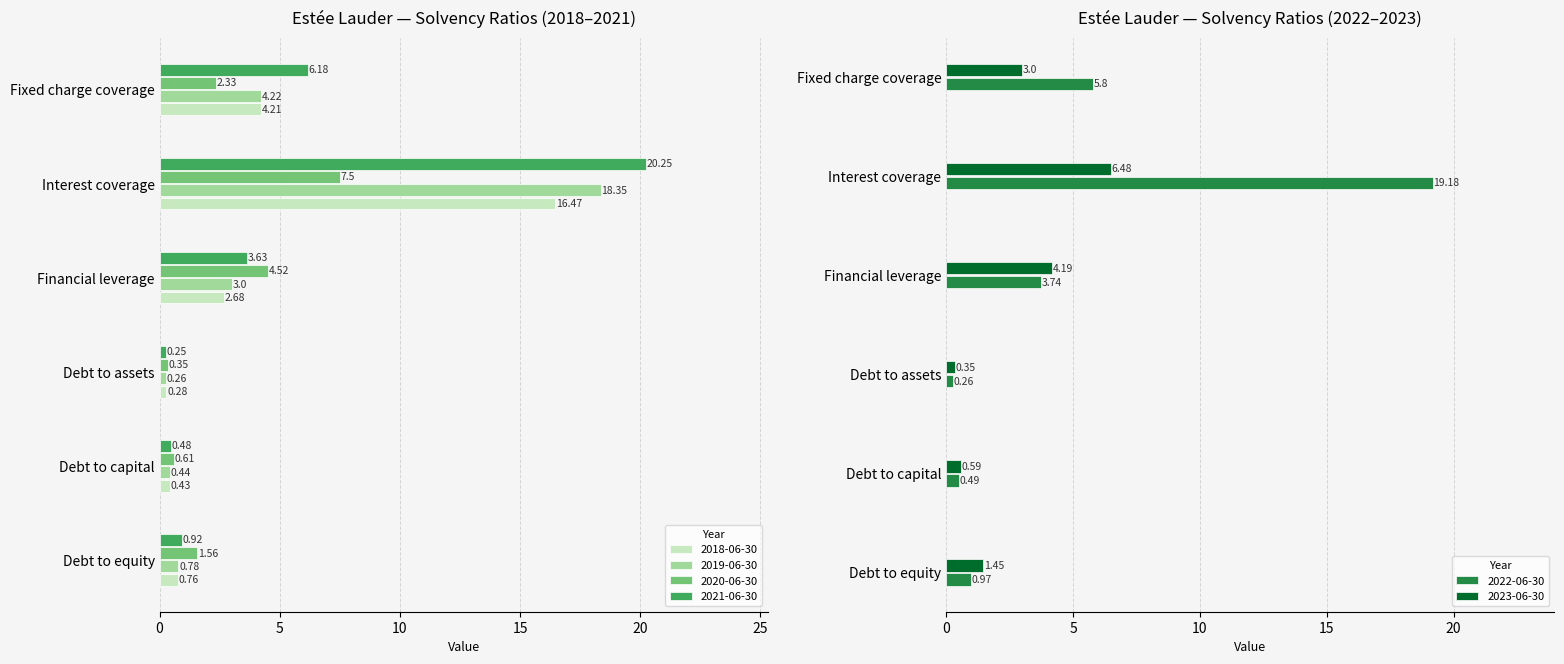

What is the difference between the maximum and minimum values in the 2023-06-30 series?

6.1